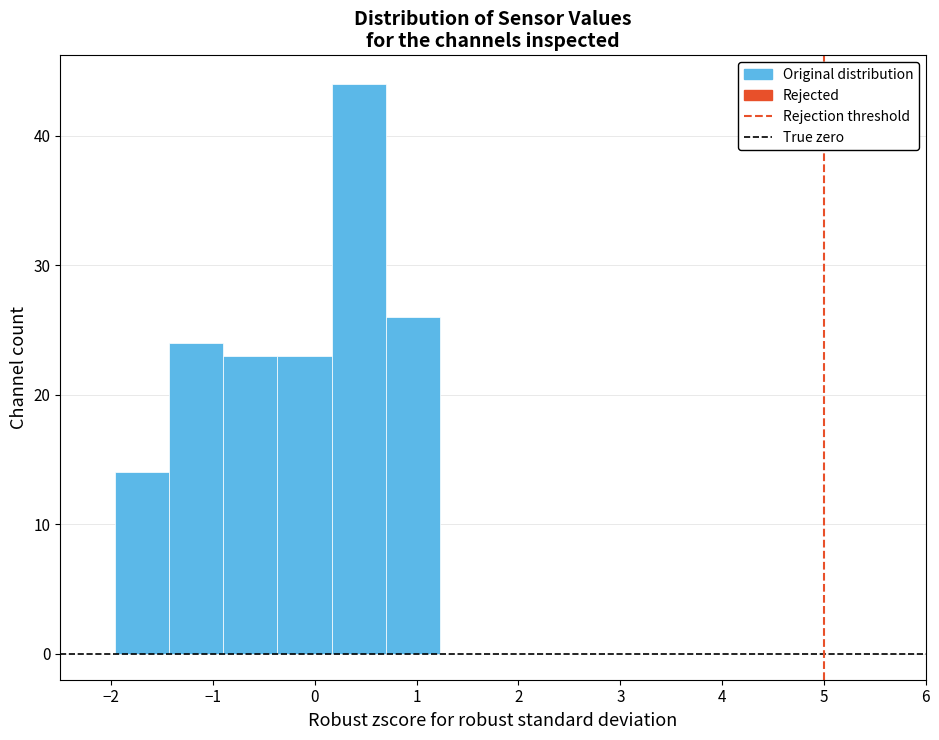

Reading left to right, list every bar in this chart as the range it spans on the x-axis followed by its height. Neither the bar edges nor the heights are printed on the chart, so give them approximately, as read against the axes.

-2.5 to -2.0: 0
-2.0 to -1.4: 14
-1.4 to -0.9: 24
-0.9 to -0.4: 23
-0.4 to 0.2: 23
0.2 to 0.7: 44
0.7 to 1.2: 26
1.2 to 1.8: 0
1.8 to 2.3: 0
2.3 to 2.8: 0
2.8 to 3.4: 0
3.4 to 3.9: 0
3.9 to 4.4: 0
4.4 to 5.0: 0
5.0 to 5.5: 0